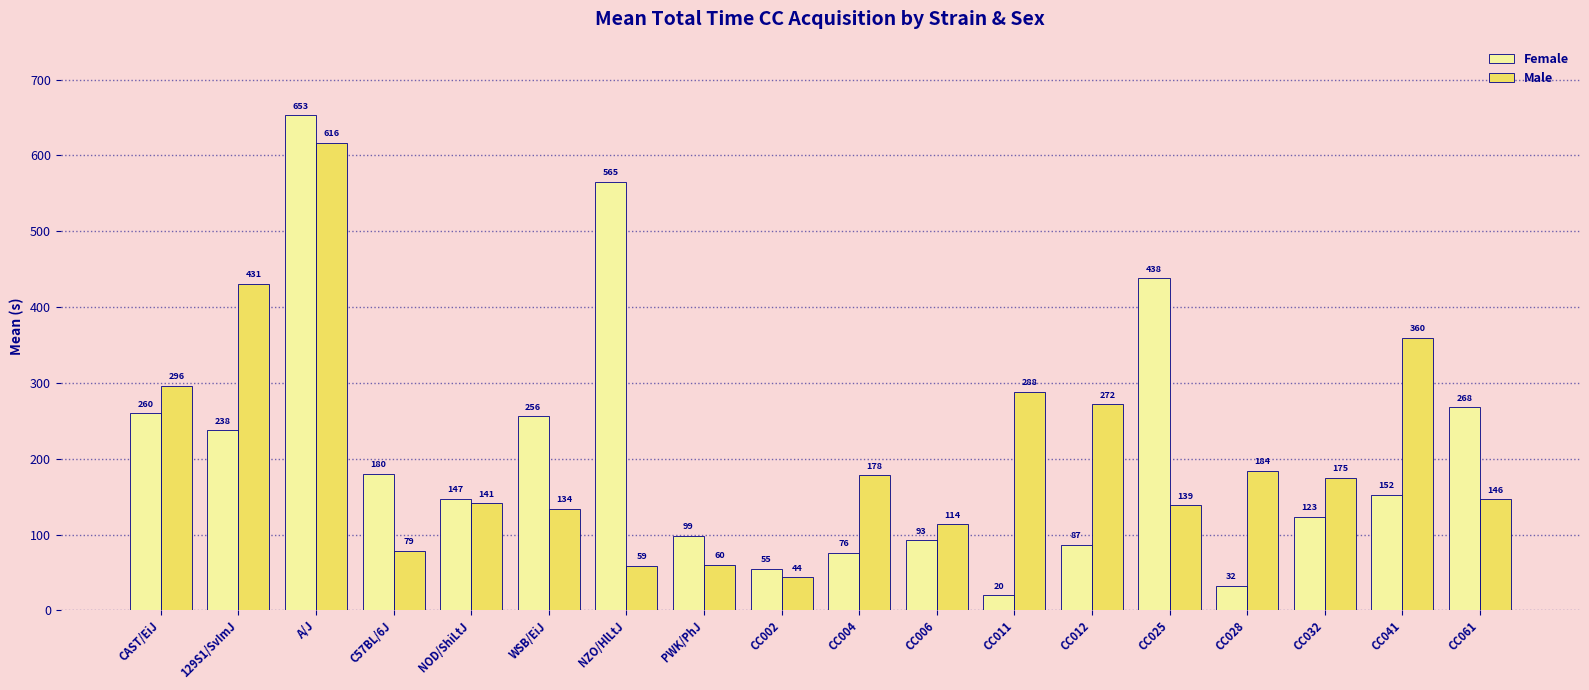

Which series has the largest total across all categories?

Female